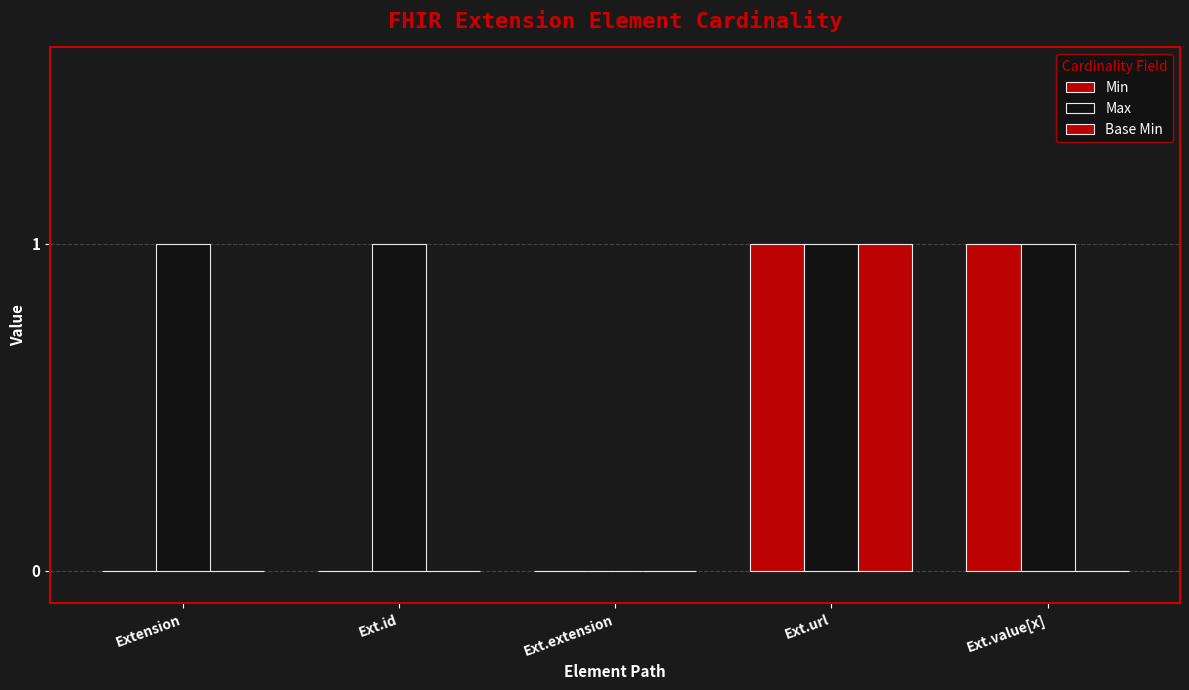

Reading left to right, what are all the values shown in this chart?

Min: Extension=0	Ext.id=0	Ext.extension=0	Ext.url=1	Ext.value[x]=1
Max: Extension=1	Ext.id=1	Ext.extension=0	Ext.url=1	Ext.value[x]=1
Base Min: Extension=0	Ext.id=0	Ext.extension=0	Ext.url=1	Ext.value[x]=0